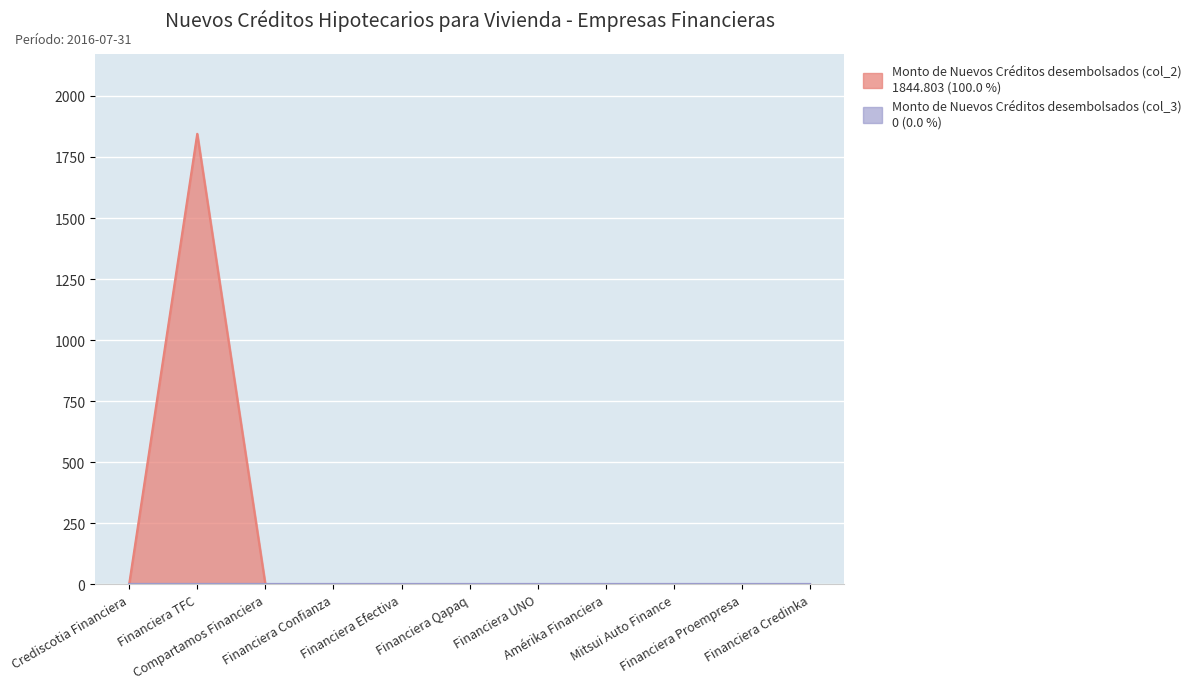

Between Crediscotia Financiera and Financiera UNO, which is larger?

Crediscotia Financiera